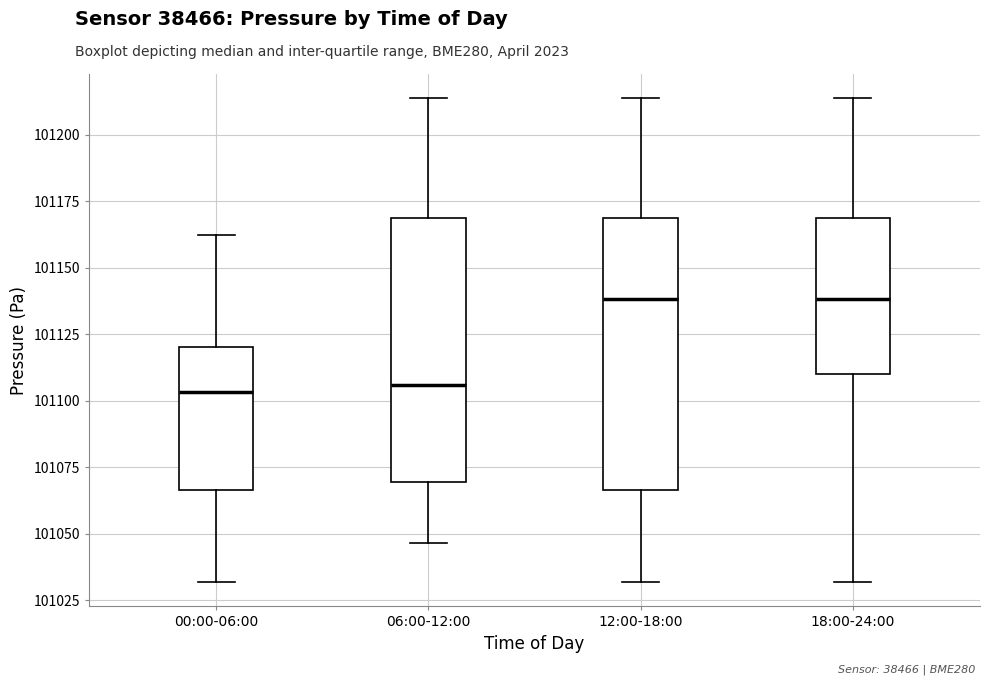

Reading left to right, read every box against the y-axis: the position of its median line, the range the box covers, and the ends of its whiskers. The values are not printed on the chart, so give them approximately, as read against the axis.

00:00-06:00: median 101105, box 101065 to 101120, whiskers 101030 to 101160
06:00-12:00: median 101105, box 101070 to 101170, whiskers 101045 to 101215
12:00-18:00: median 101140, box 101065 to 101170, whiskers 101030 to 101215
18:00-24:00: median 101140, box 101110 to 101170, whiskers 101030 to 101215